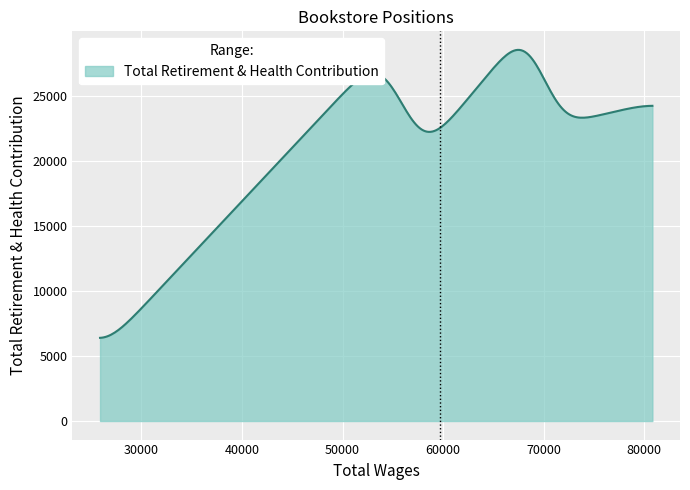

What is the difference between the maximum and minimum values?

22119.9